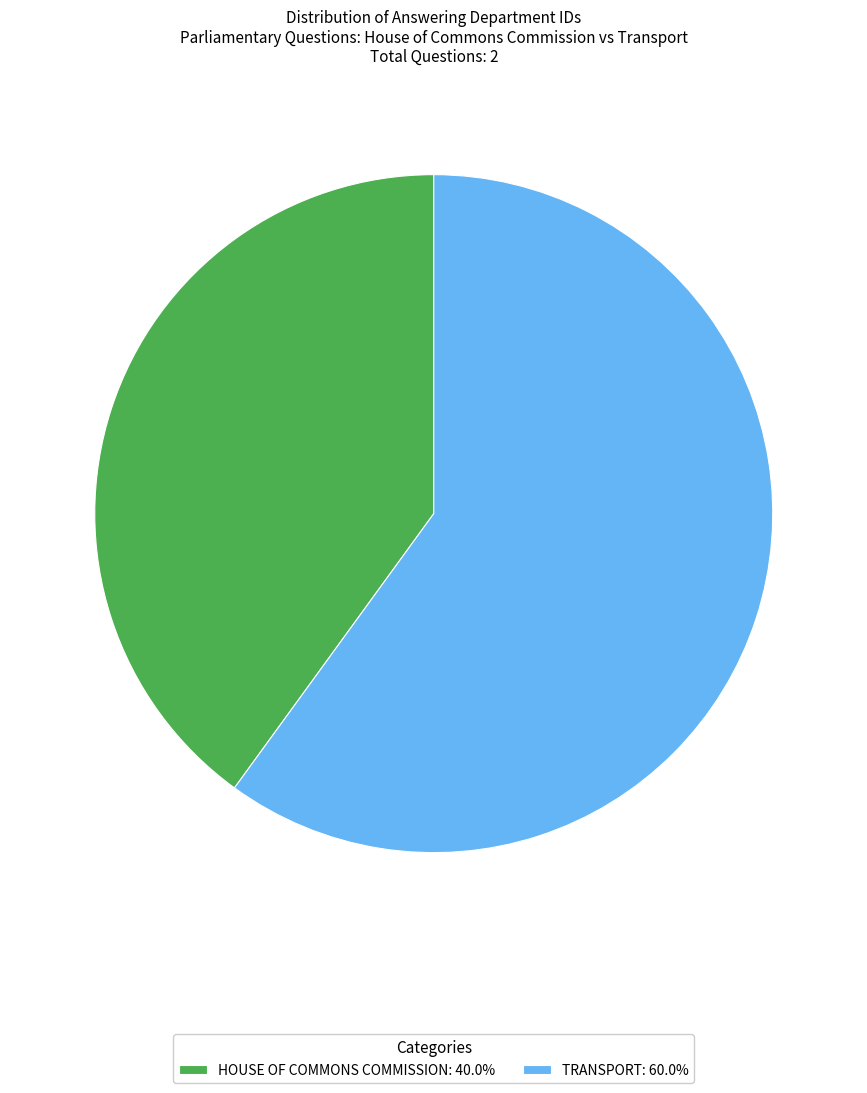

Is there a majority slice in this chart?

Yes